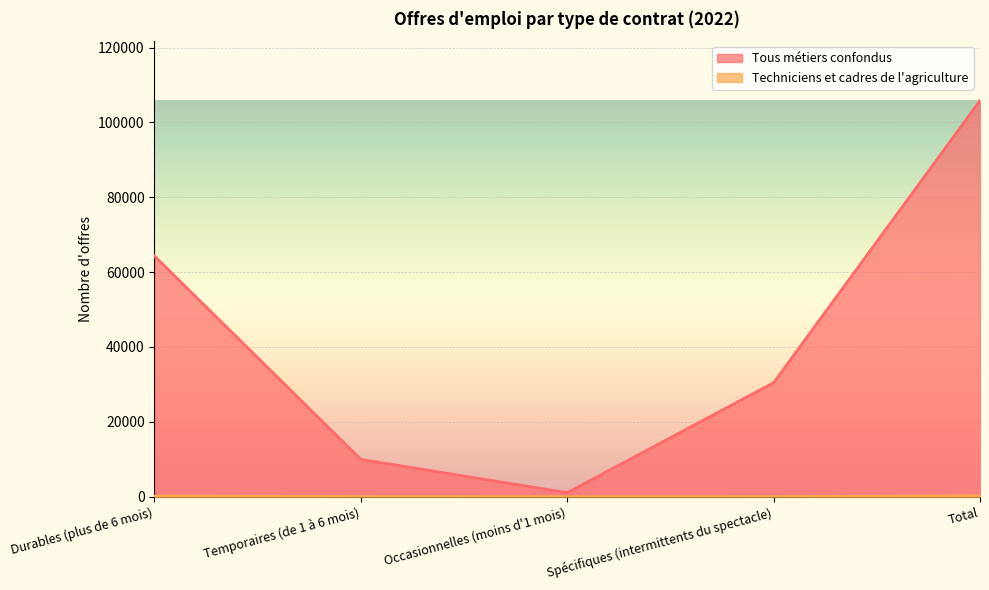

How many lines are shown in the chart?

2